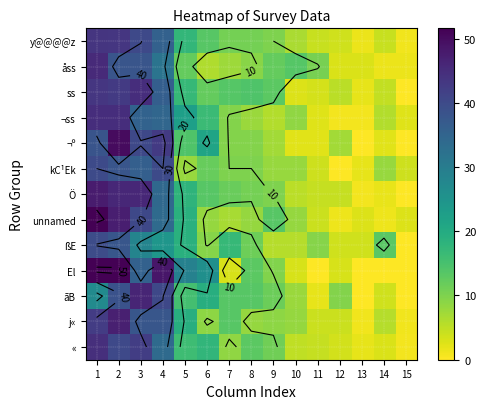

What is the spread (max minus min) of values at 1?

24.7